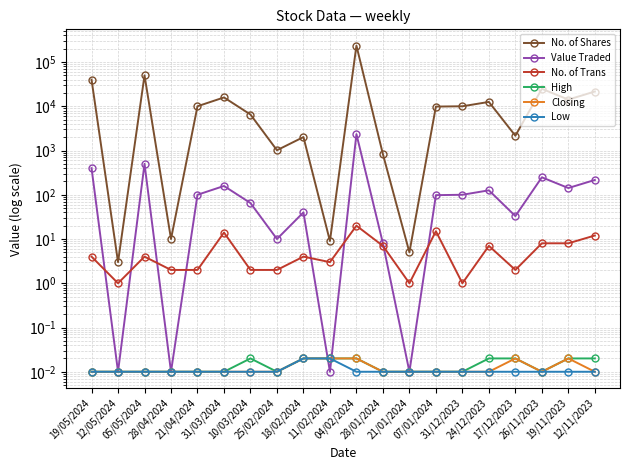

What is the spread (max minus min) of values at 26/11/2023?

24818.0